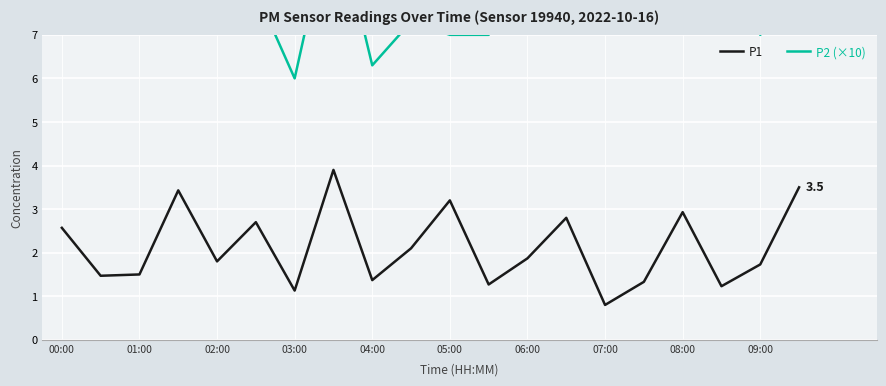

The P1 series shows 2.5 at 09:00. True or false?

False